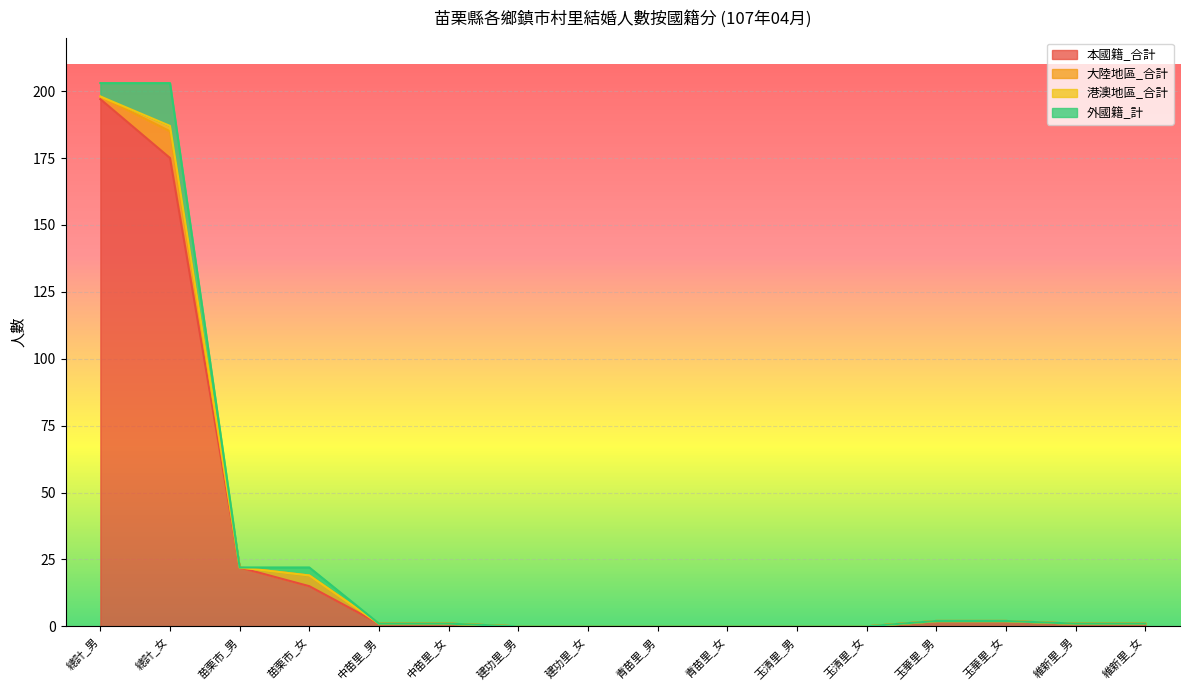

What is the maximum value shown in the chart?

197